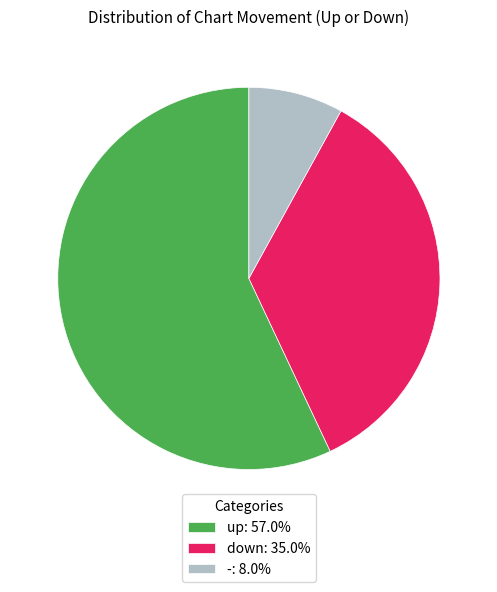

Is there a majority slice in this chart?

Yes